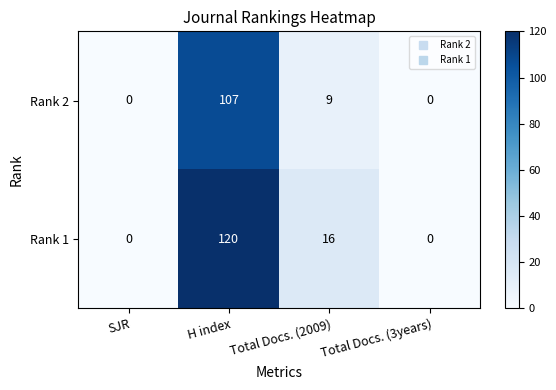

Which series has the largest range (max minus min)?

Rank 1